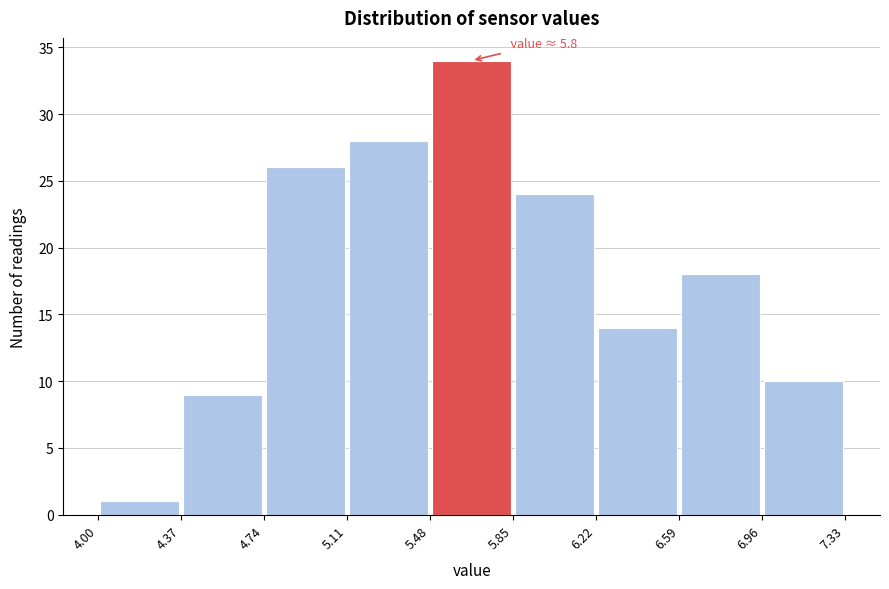

Over which range of the x-axis is the bar tallest?

5.48 to 5.85